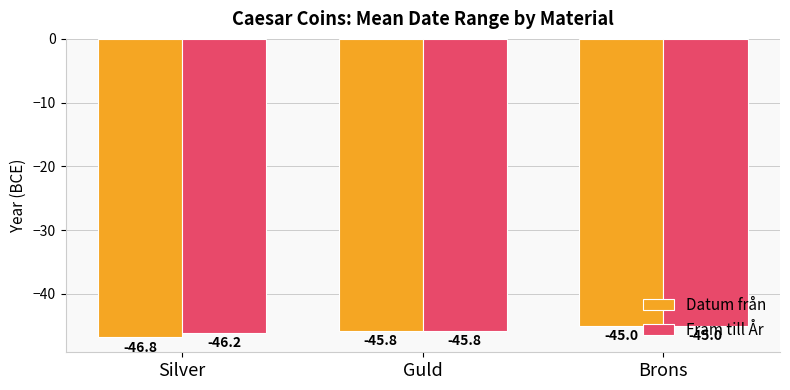

Does the chart contain stacked bars?

No